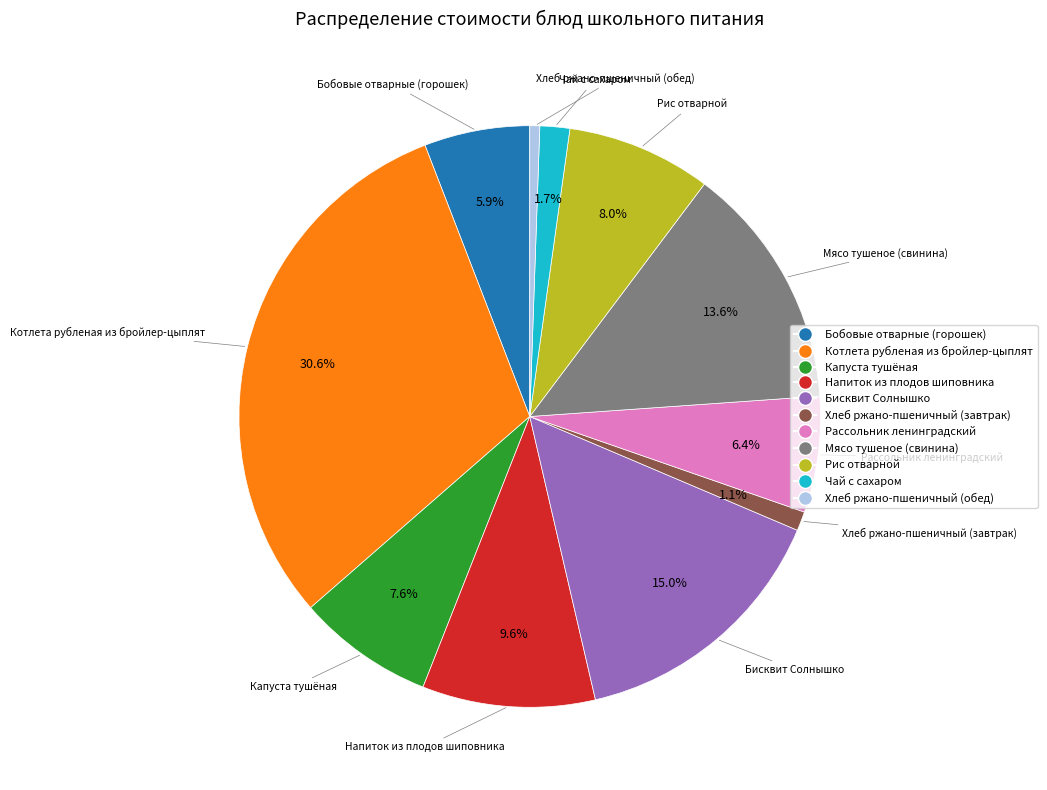

What is the smallest slice in the pie chart?

Хлеб ржано-пшеничный (обед)